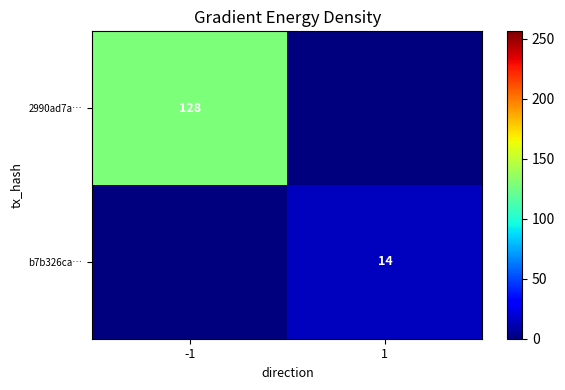

The value of b7b326ca… at 1 is 14. True or false?

True